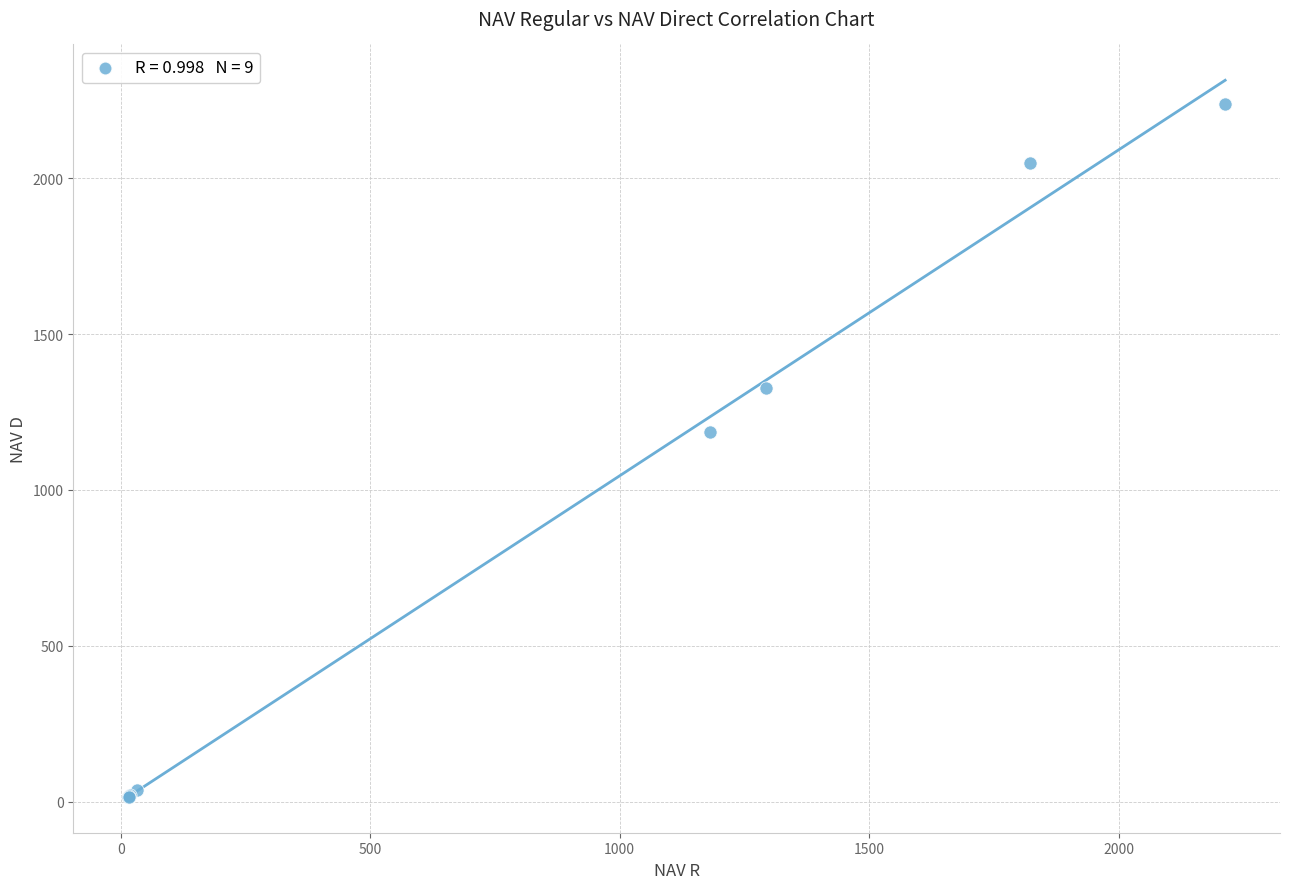

What Y value in the scatter plot is closest to 1126?

1185.1